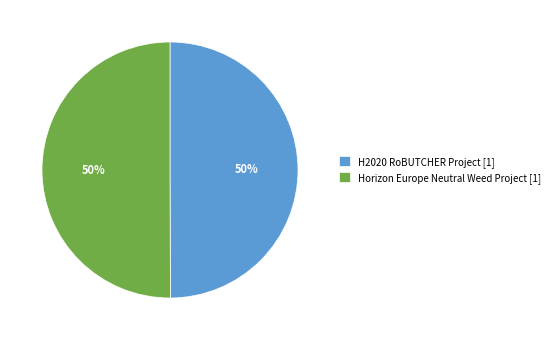

What is the ratio of the value at Horizon Europe Neutral Weed Project [1] to the value at H2020 RoBUTCHER Project [1]?

1.0